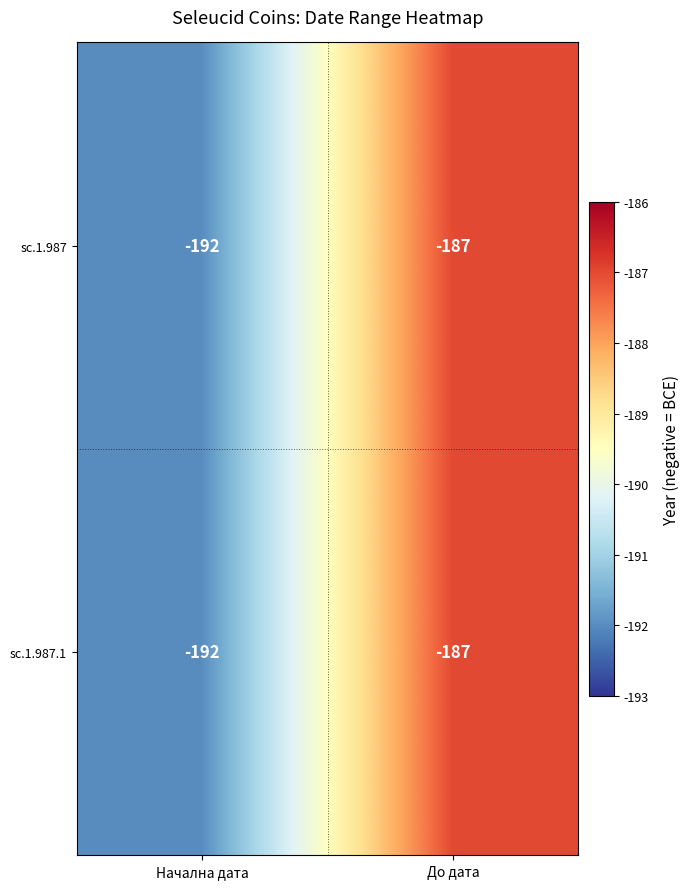

What is the sum of all sc.1.987.1 values?

-379